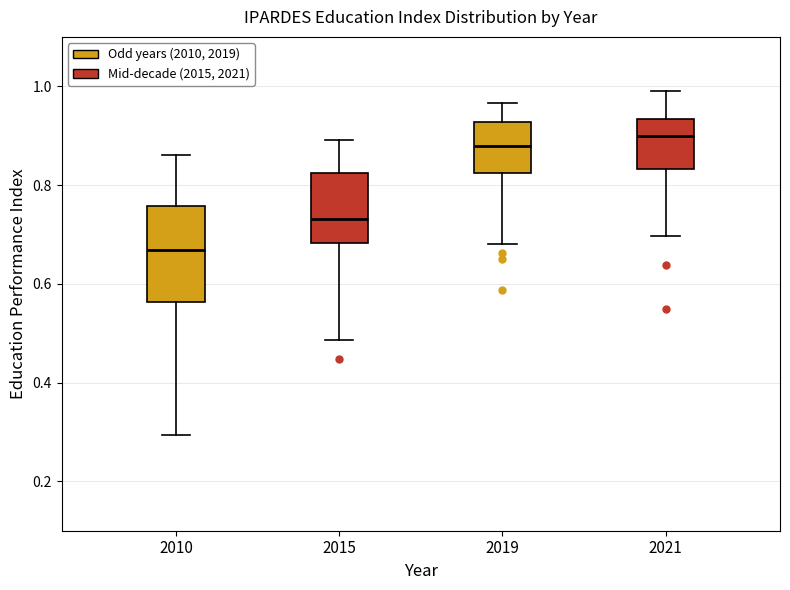

Reading left to right, transcribe this box plot: for each box, give where its median line is, the range the box spans, and where its two whiskers end, as read against the y-axis. The values are not printed on the chart, so give them approximately, as read against the axis.

2010: median 0.66, box 0.56 to 0.76, whiskers 0.30 to 0.86
2015: median 0.74, box 0.68 to 0.82, whiskers 0.48 to 0.90
2019: median 0.88, box 0.82 to 0.92, whiskers 0.68 to 0.96
2021: median 0.90, box 0.84 to 0.94, whiskers 0.70 to 1.00